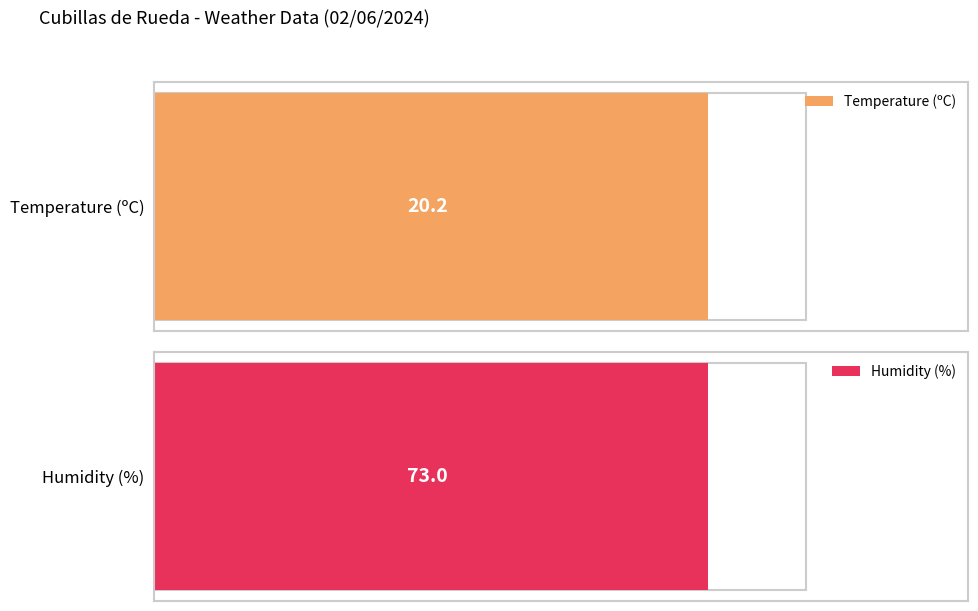

Does the chart contain stacked bars?

No